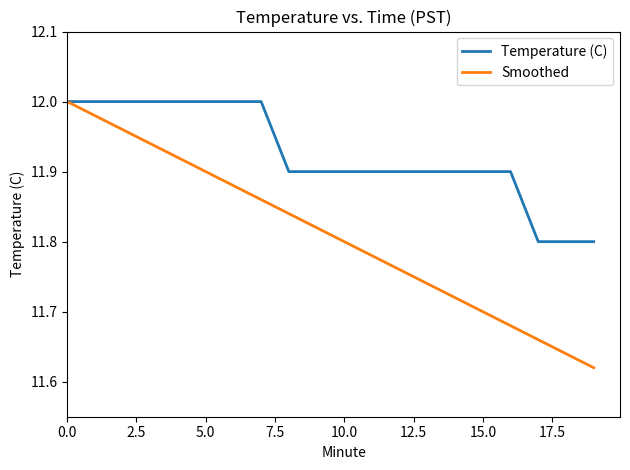

Which series has the largest total across all categories?

Temperature (C)